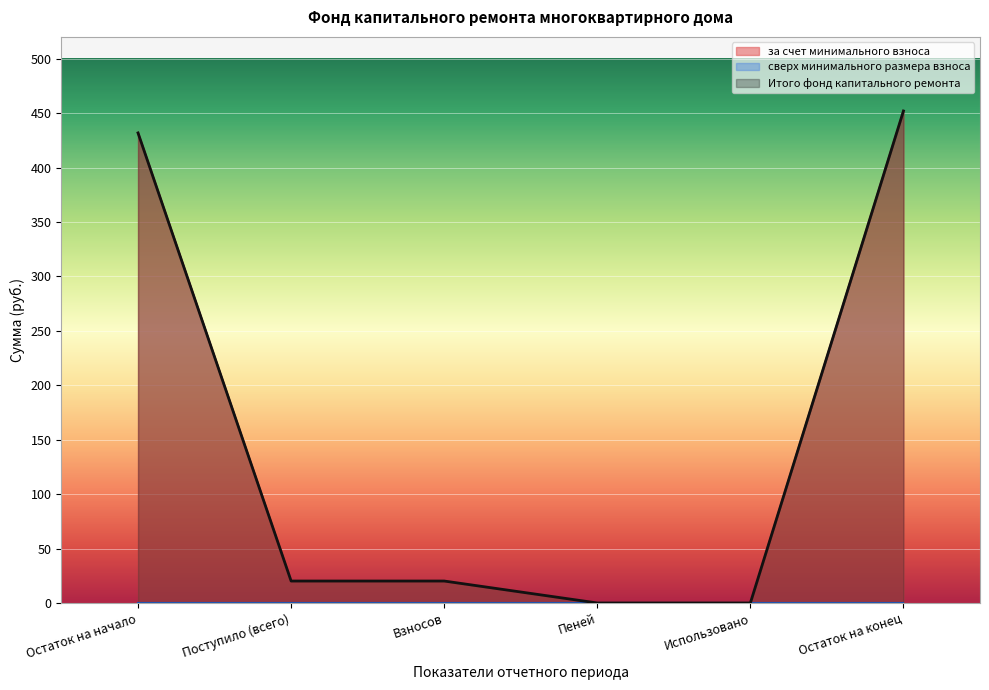

The value of за счет минимального взноса at Пеней is 157.3. True or false?

False